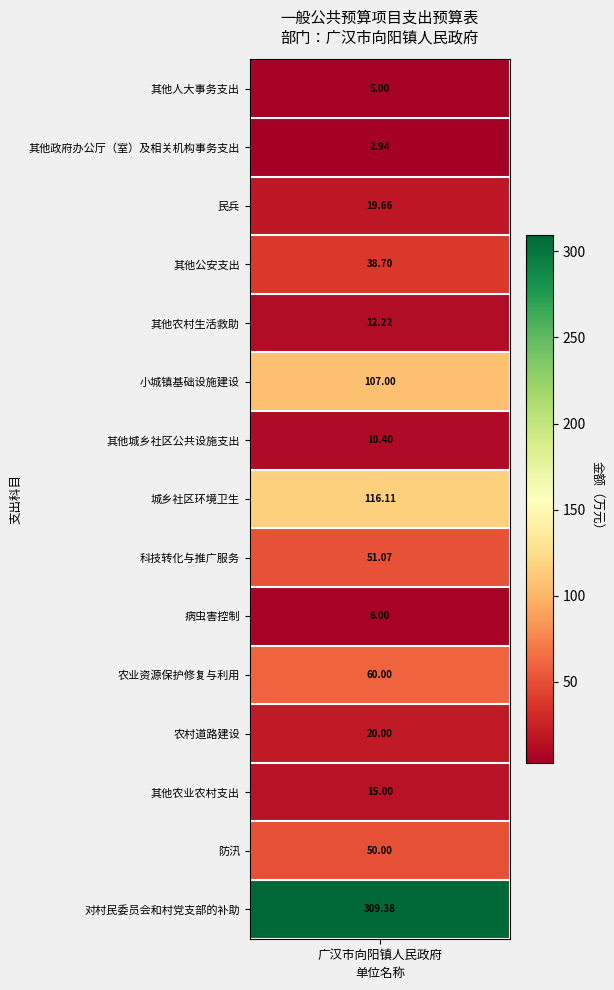

Reading left to right, extract all data points from this chart.

5.0	2.9	19.7	38.7	12.2	107.0	10.4	116.1	51.1	6.0	60.0	20.0	15.0	50.0	309.4